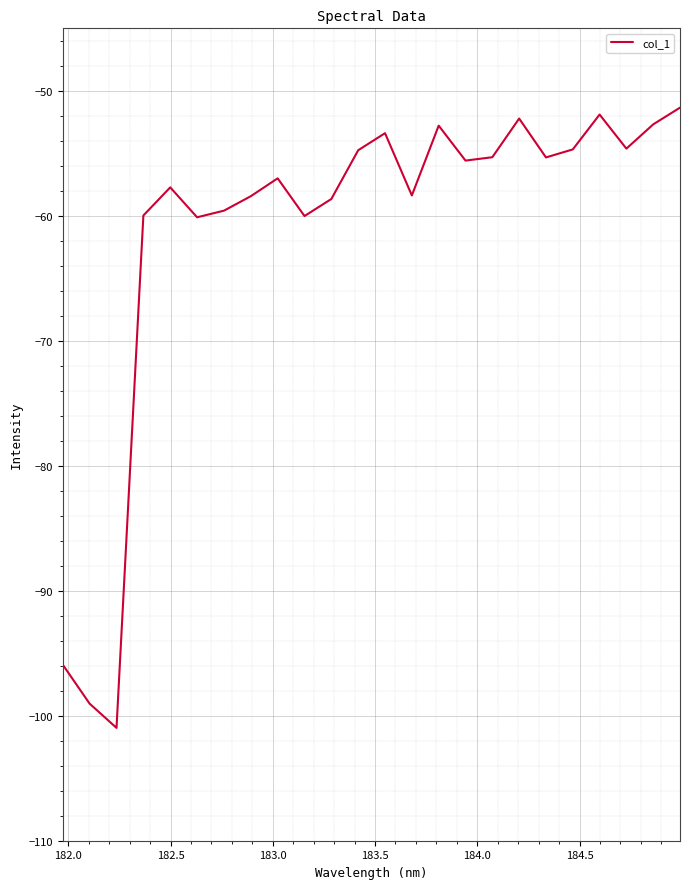

What is the difference between the maximum and minimum values?

49.6